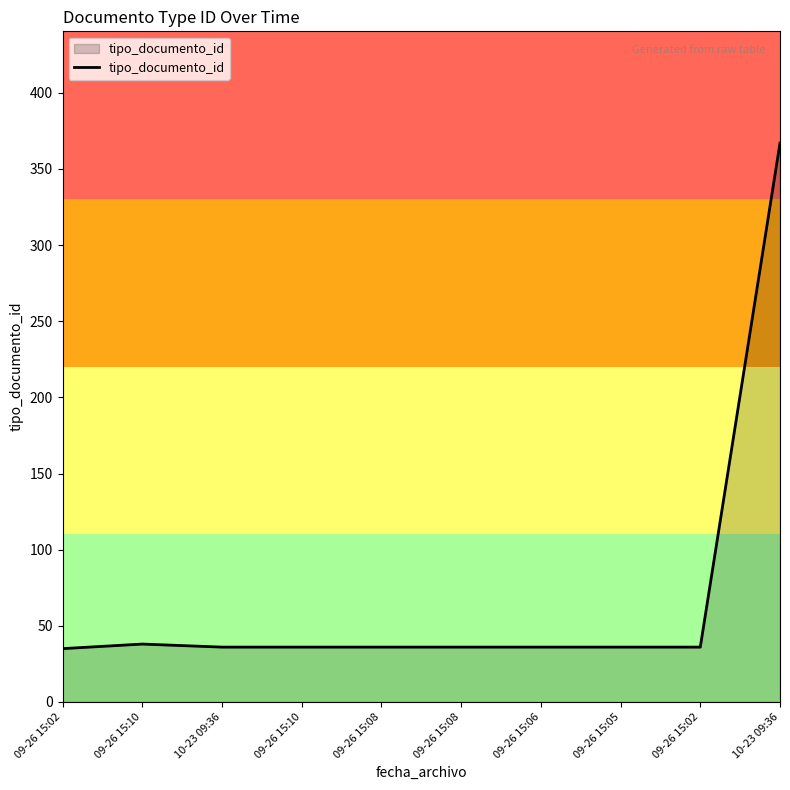

How many lines are shown in the chart?

1